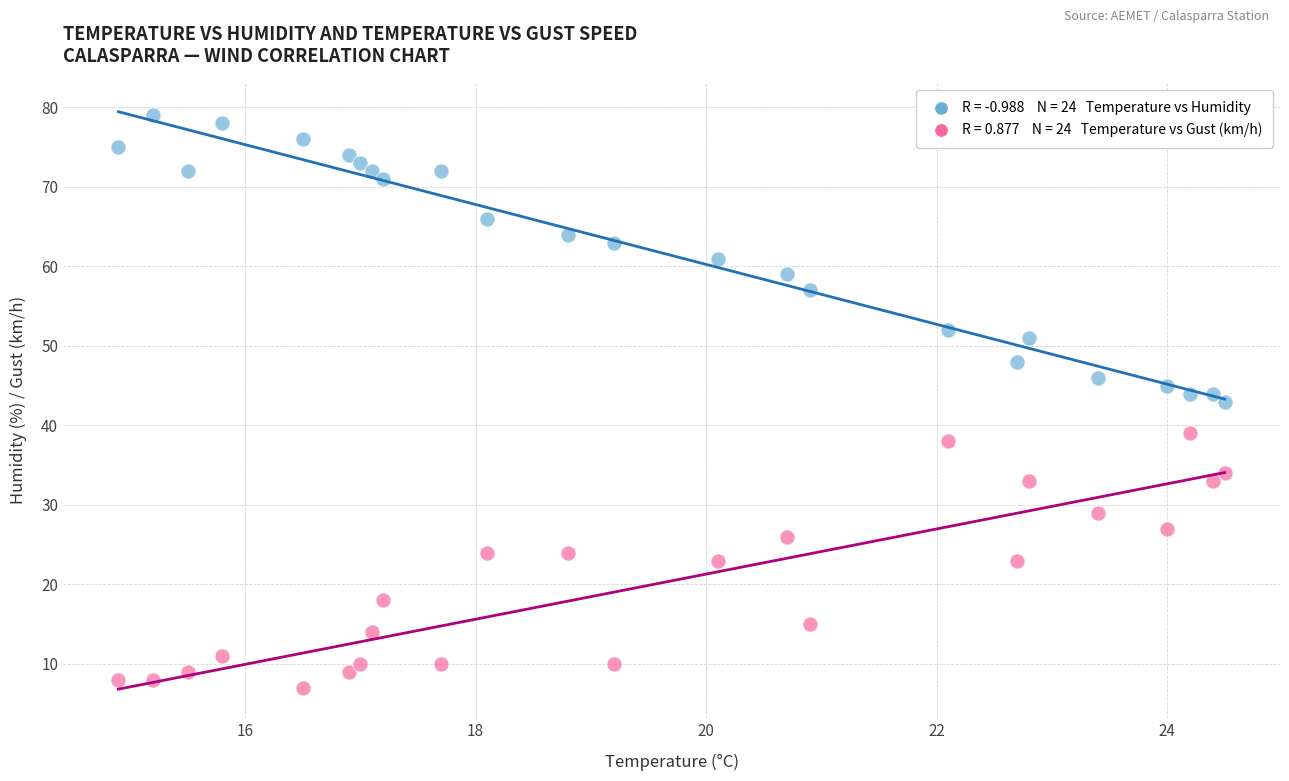

Across all data points, what is the range of Y values (max minus min)?

72